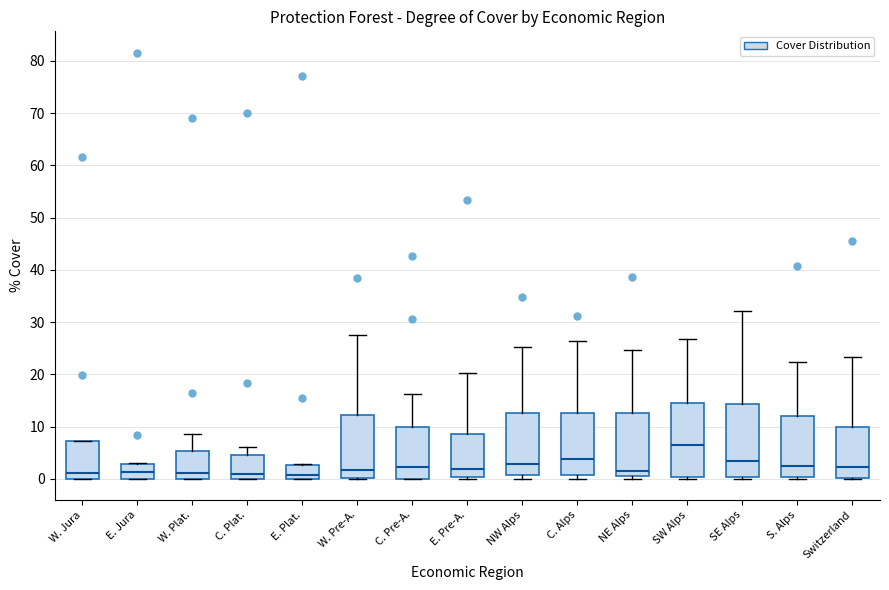

Reading left to right, transcribe this box plot: for each box, give where its median line is, the range the box spans, and where its two whiskers end, as read against the y-axis. The values are not printed on the chart, so give them approximately, as read against the axis.

W. Jura: median 1, box 0 to 7, whiskers 0 to 7
E. Jura: median 1, box 0 to 3, whiskers 0 to 3
W. Plat.: median 1, box 0 to 5, whiskers 0 to 9
C. Plat.: median 1, box 0 to 5, whiskers 0 to 6
E. Plat.: median 1, box 0 to 3, whiskers 0 to 3
W. Pre-A.: median 2, box 0 to 12, whiskers 0 to 28
C. Pre-A.: median 2, box 0 to 10, whiskers 0 to 16
E. Pre-A.: median 2, box 0 to 9, whiskers 0 to 20
NW Alps: median 3, box 1 to 13, whiskers 0 to 25
C. Alps: median 4, box 1 to 13, whiskers 0 to 26
NE Alps: median 2, box 1 to 13, whiskers 0 to 25
SW Alps: median 6, box 0 to 15, whiskers 0 (just below the box's lower edge) to 27
SE Alps: median 3, box 0 to 14, whiskers 0 (just below the box's lower edge) to 32
S. Alps: median 3, box 0 to 12, whiskers 0 to 22
Switzerland: median 2, box 0 to 10, whiskers 0 to 23